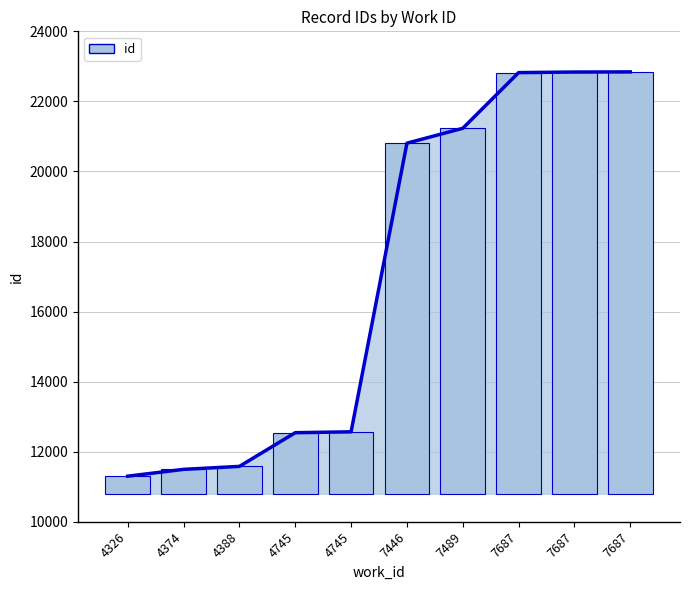

True or false: the data shows 21232 at 7489.

True